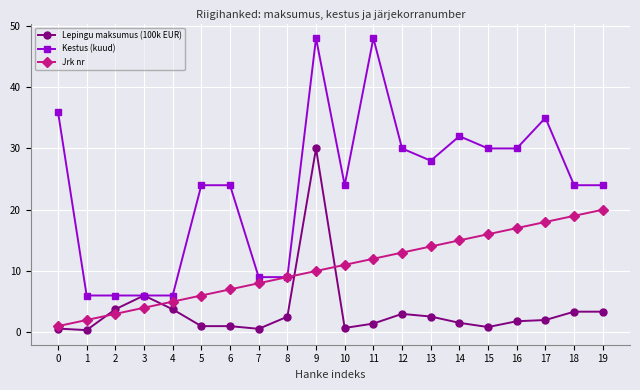

Is the value of Lepingu maksumus (100k EUR) at 15 greater than the value of Jrk nr at 13?

No